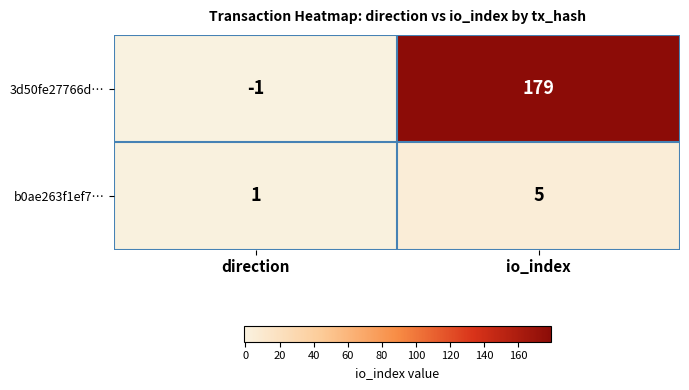

Rank the series at direction from lowest to highest value.

3d50fe27766d…, b0ae263f1ef7…